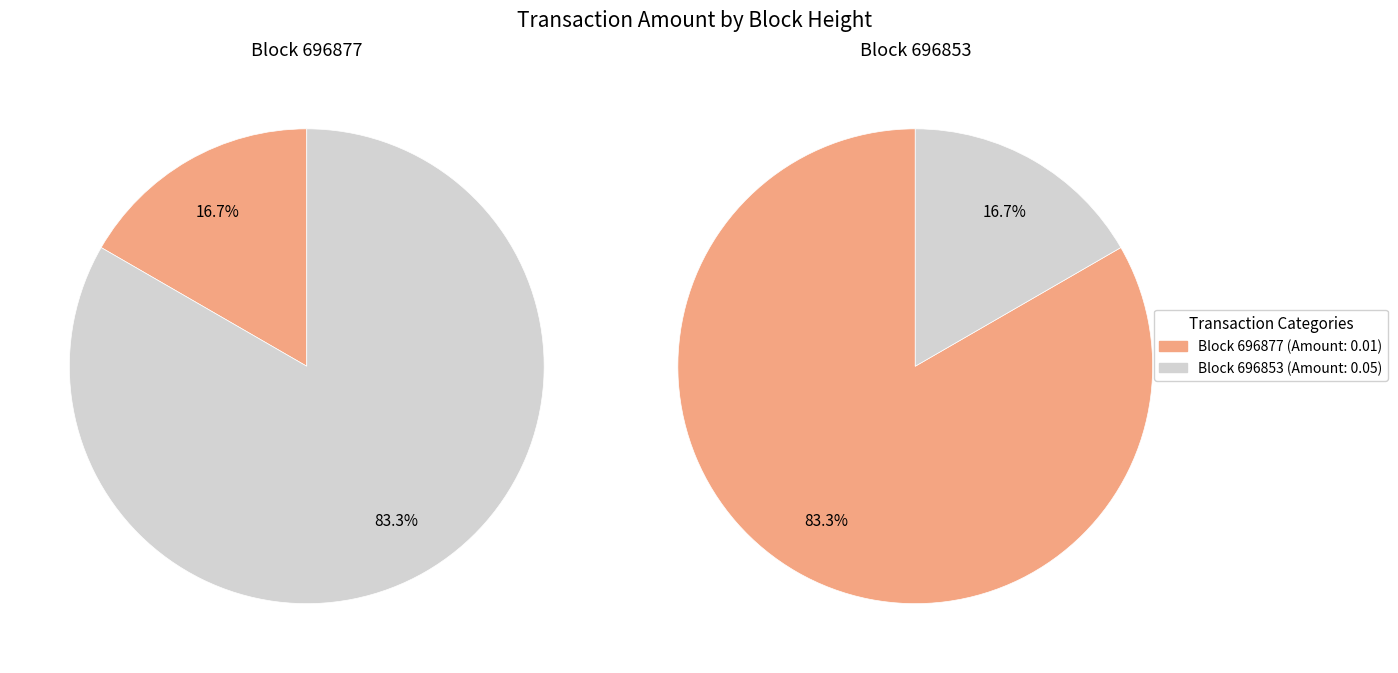

How much of the chart is everything except 696853?

16.7%